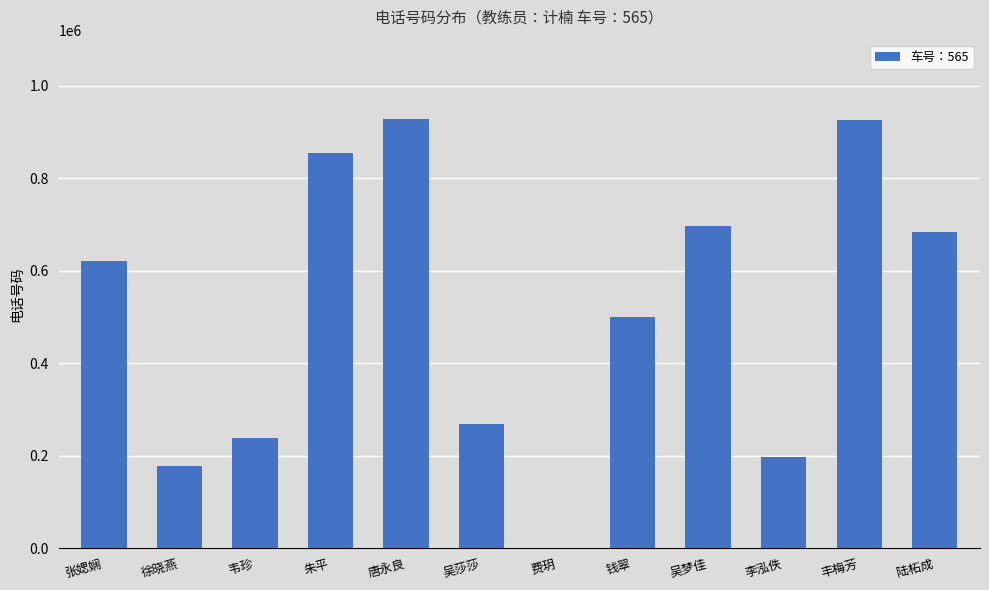

What is the change in value from 徐晓燕 to 唐永良?

+751288